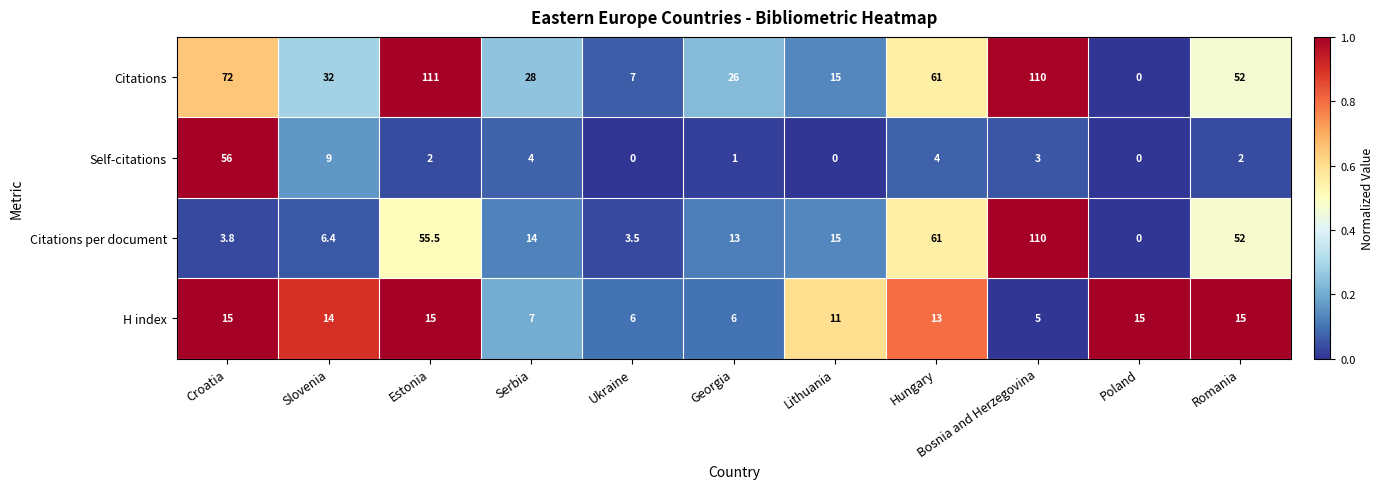

The value of Self-citations at Bosnia and Herzegovina is 5.2. True or false?

False